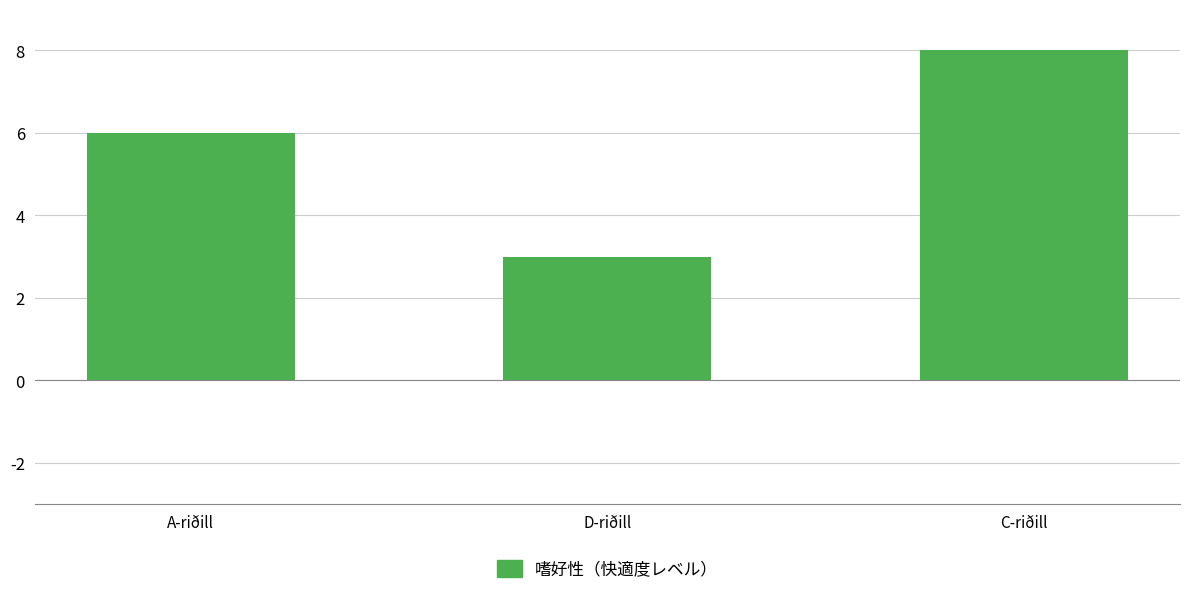

What is the maximum value shown in the chart?

8.0